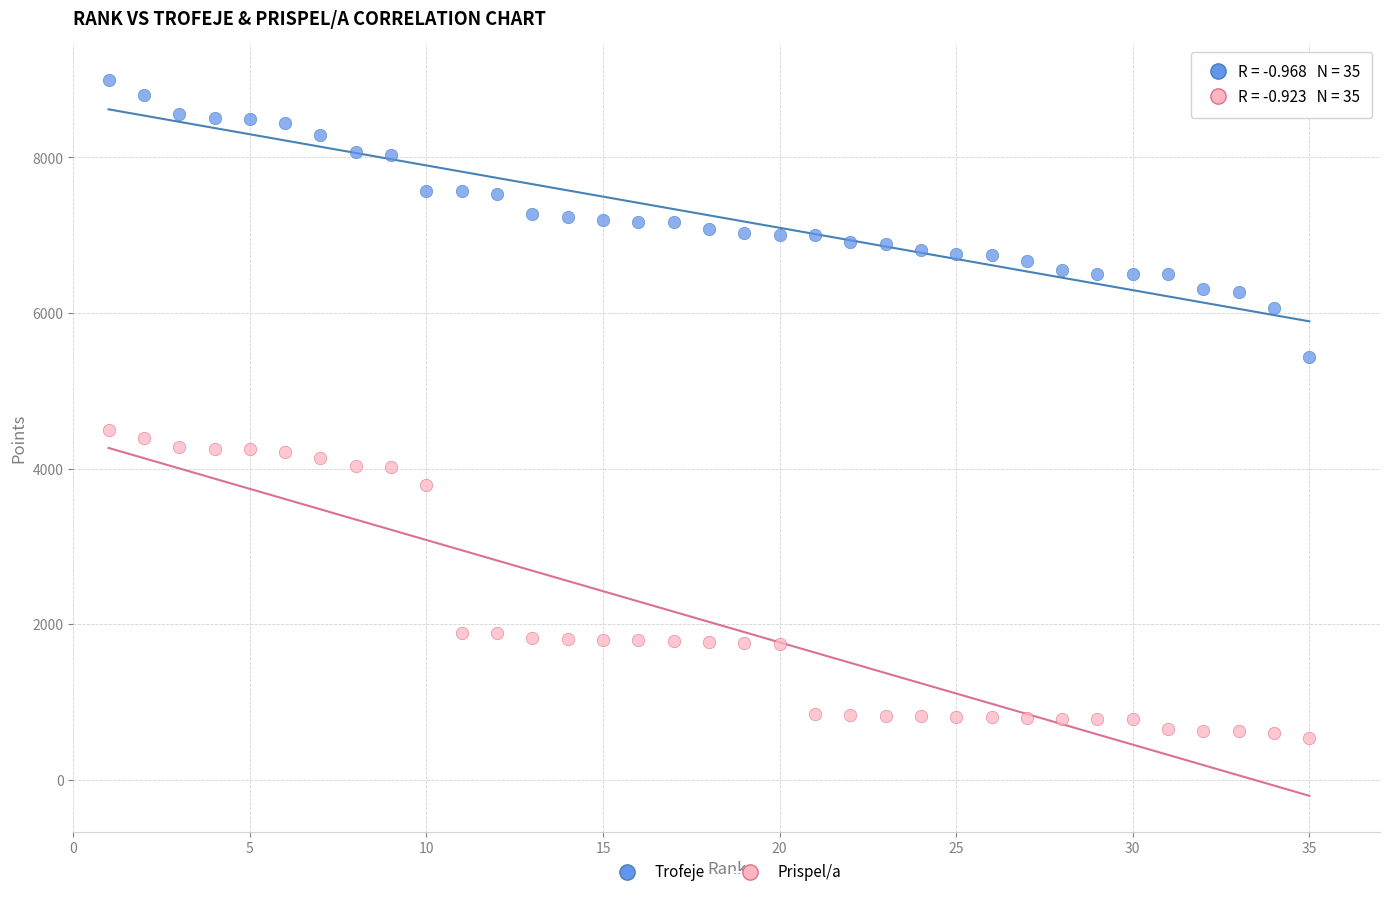

What are all the series names shown in the legend?

Trofeje, Prispel/a